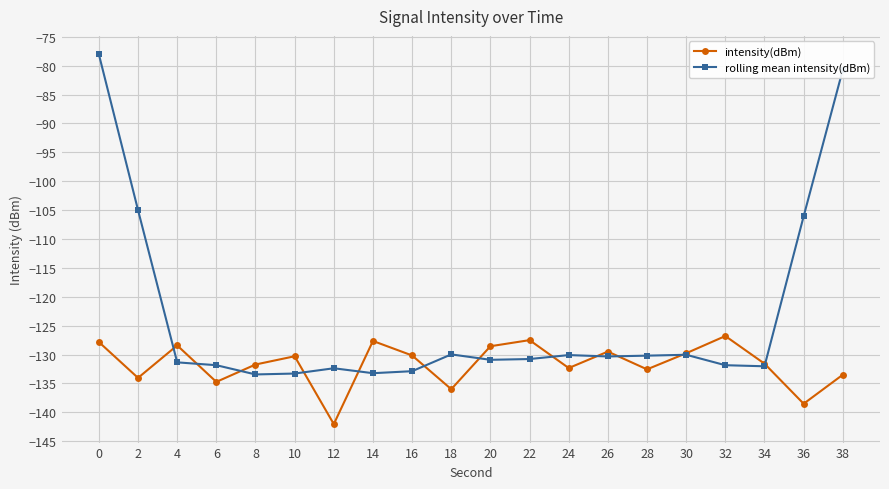

Is the value of rolling mean intensity(dBm) at 0 greater than the value of intensity(dBm) at 2?

Yes